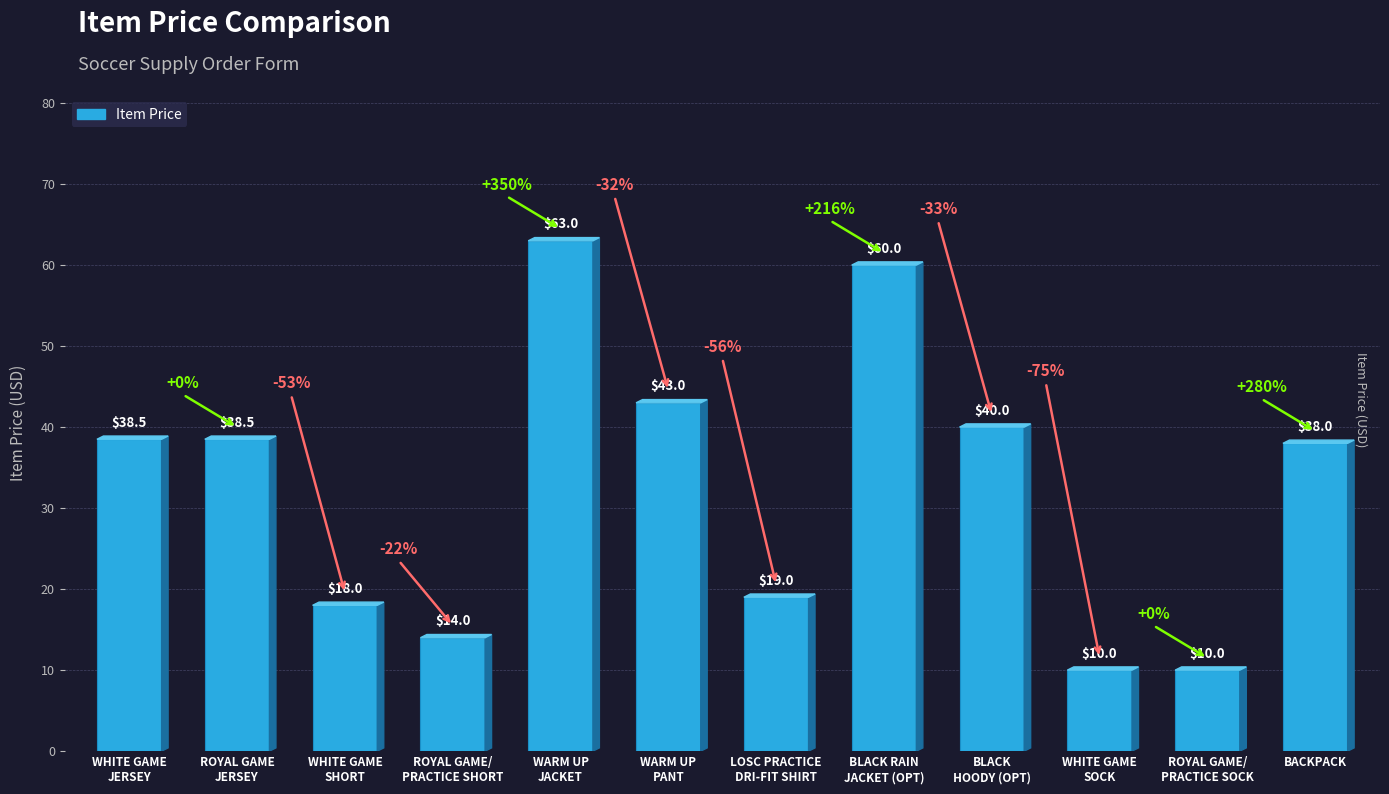

What is the sum of all values?

392.0